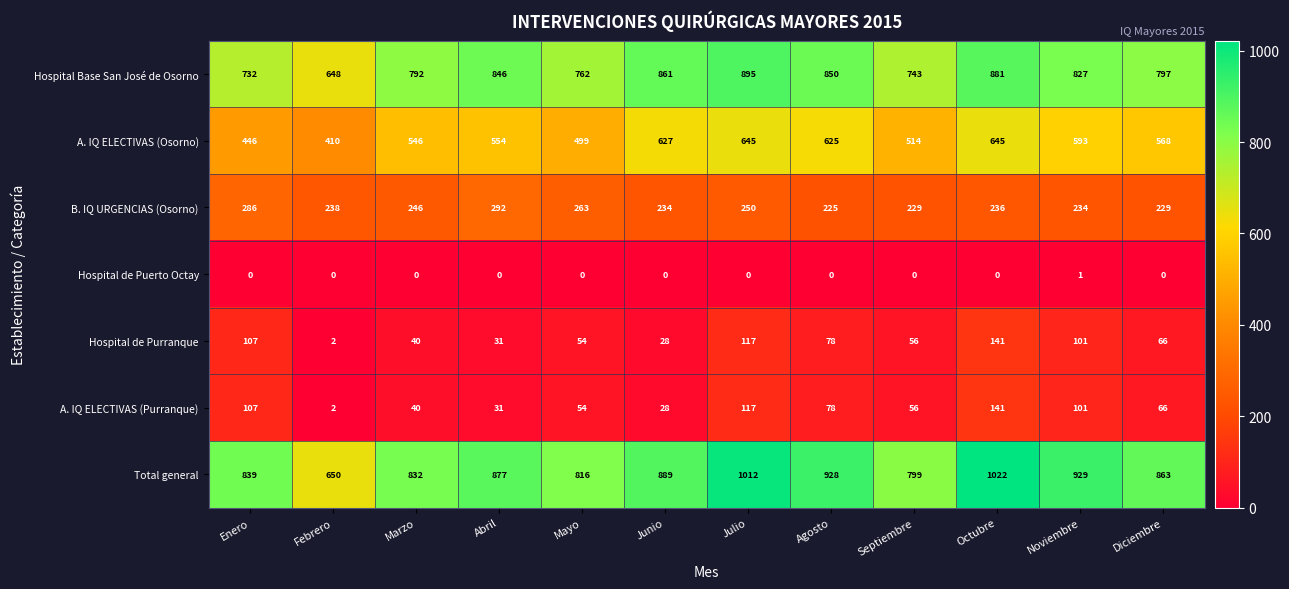

Where is Hospital Base San José de Osorno nearest to the value 771?

Mayo